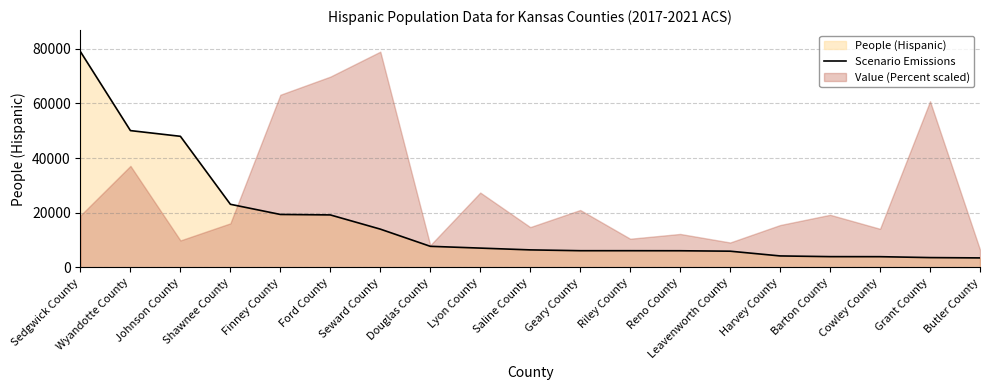

What is the change in value from Ford County to Leavenworth County?

-13260